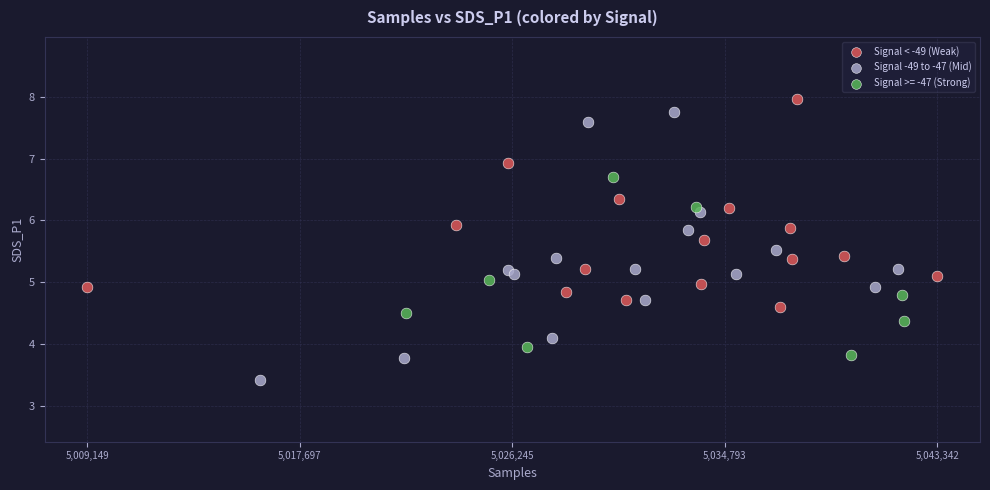

Which series reaches the minimum Y coordinate?

Signal -49 to -47 (Mid)